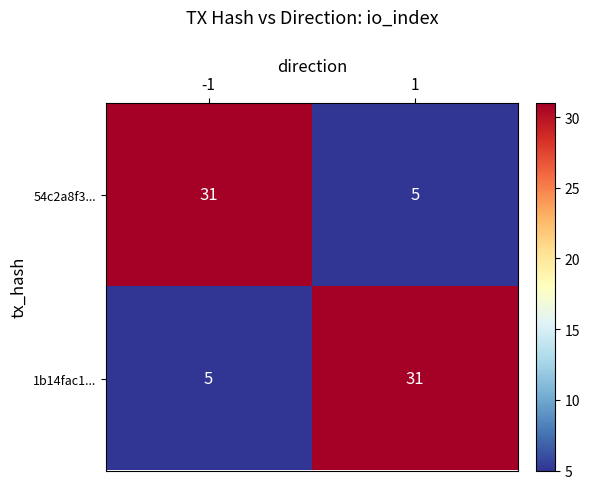

The 54c2a8f3... series shows 5 at 1. True or false?

True